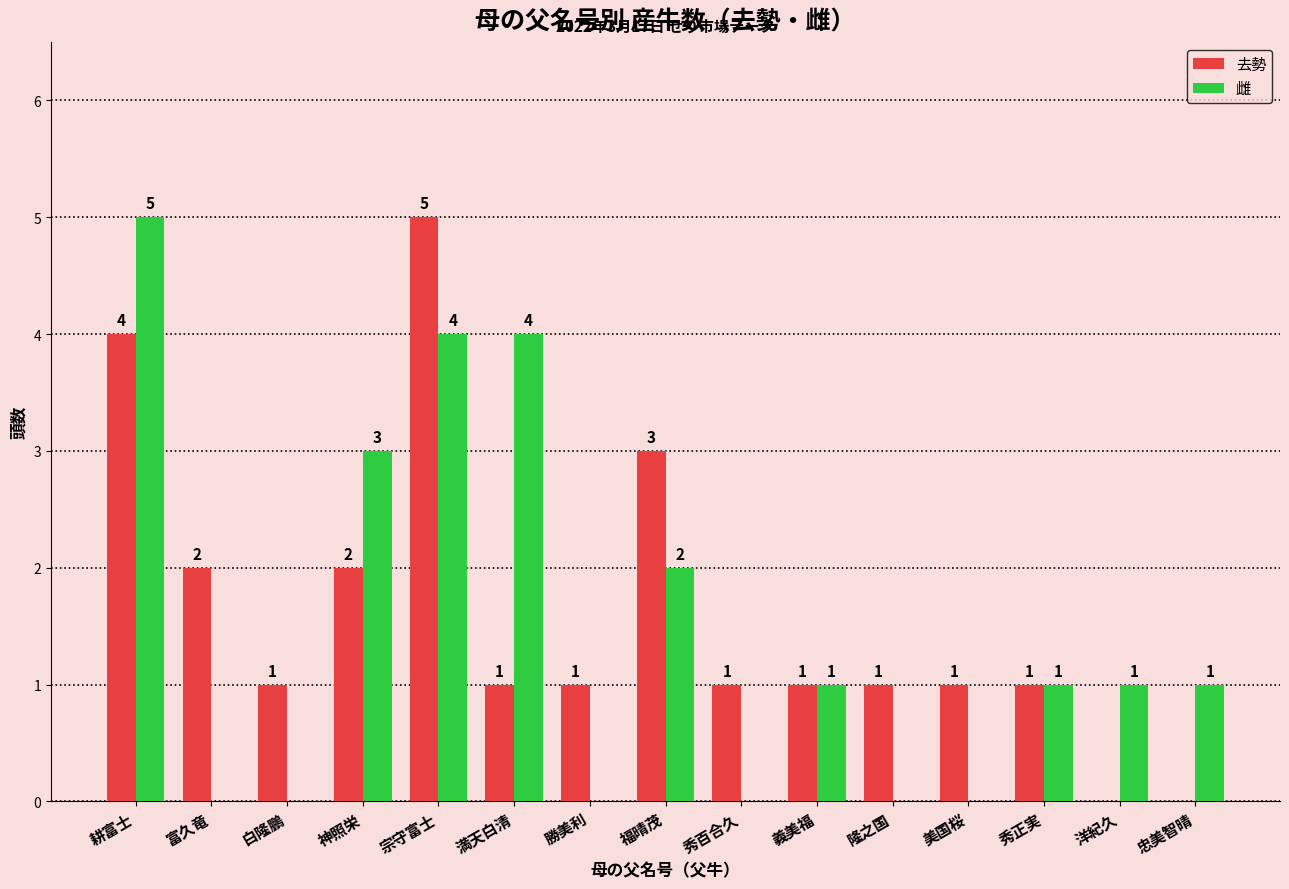

How many positive values does the 去勢 series have?

13